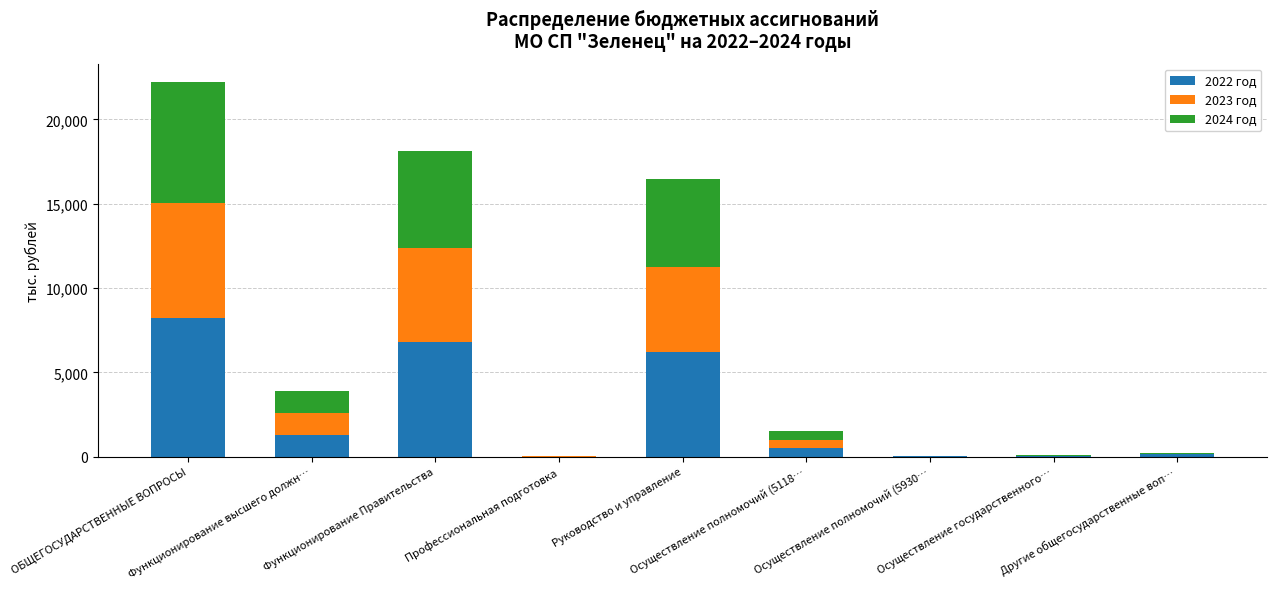

What is the sum of all 2022 год values?

23168.6